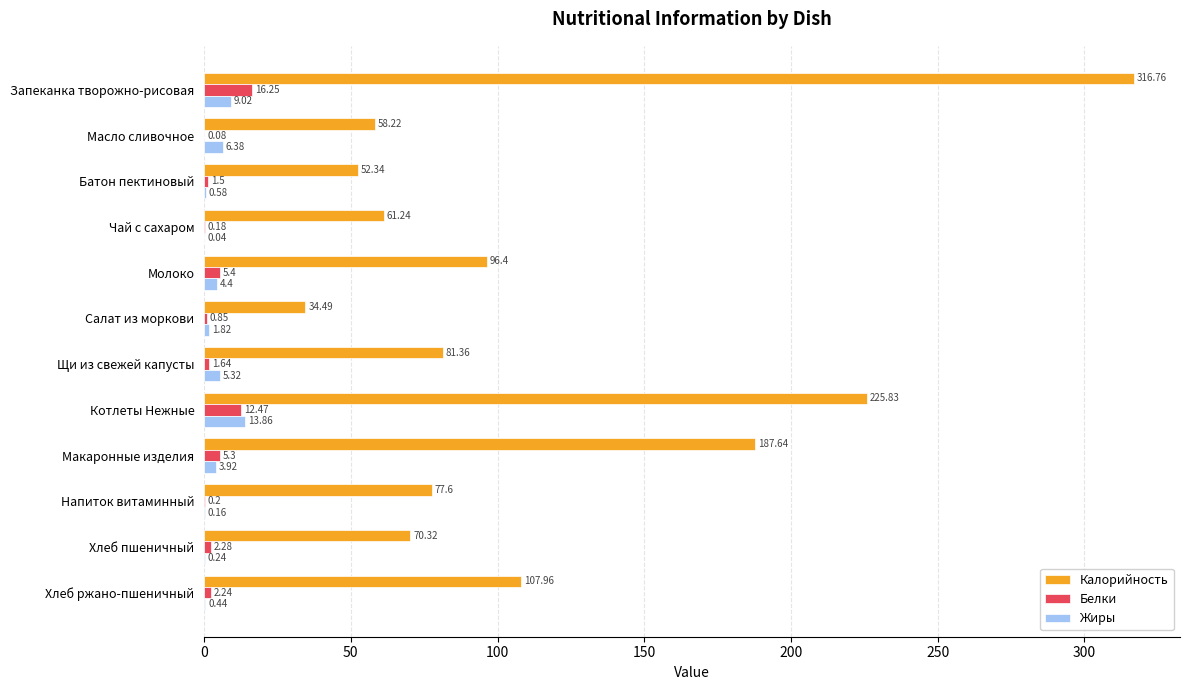

What is the sum of the Калорийность values at Молоко and Салат из моркови?

130.9